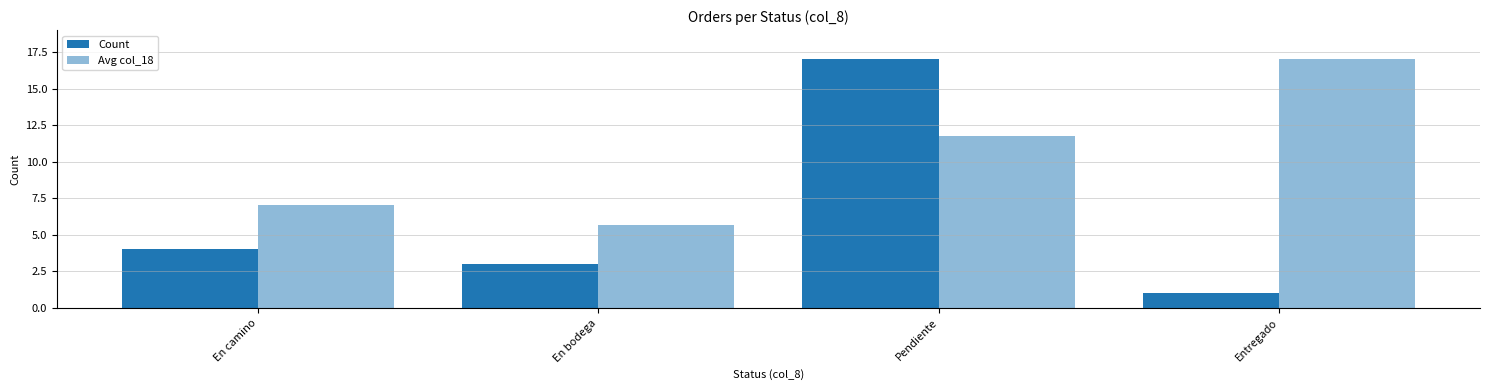

Is it true that Avg col_18 equals 5.7 at En bodega?

True